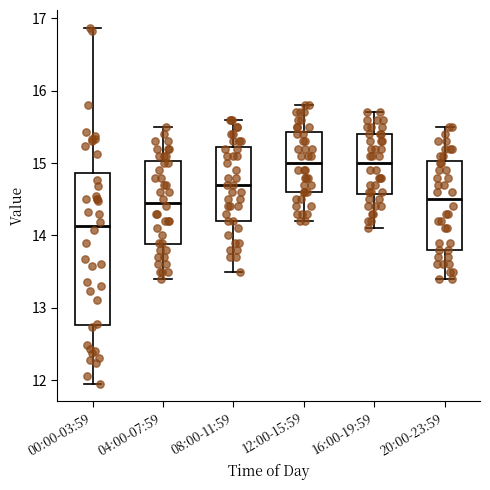

Reading left to right, read every box against the y-axis: the position of its median line, the range the box covers, and the ends of its whiskers. The values are not printed on the chart, so give them approximately, as read against the axis.

00:00-03:59: median 14.1, box 12.8 to 14.9, whiskers 12.0 to 16.9
04:00-07:59: median 14.5, box 13.9 to 15.0, whiskers 13.4 to 15.5
08:00-11:59: median 14.7, box 14.2 to 15.2, whiskers 13.5 to 15.6
12:00-15:59: median 15.0, box 14.6 to 15.4, whiskers 14.2 to 15.8
16:00-19:59: median 15.0, box 14.6 to 15.4, whiskers 14.1 to 15.7
20:00-23:59: median 14.5, box 13.8 to 15.0, whiskers 13.4 to 15.5